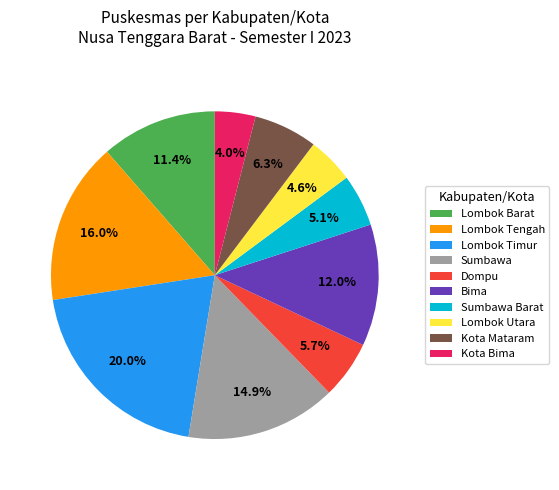

Between Bima and Lombok Tengah, which is larger?

Lombok Tengah